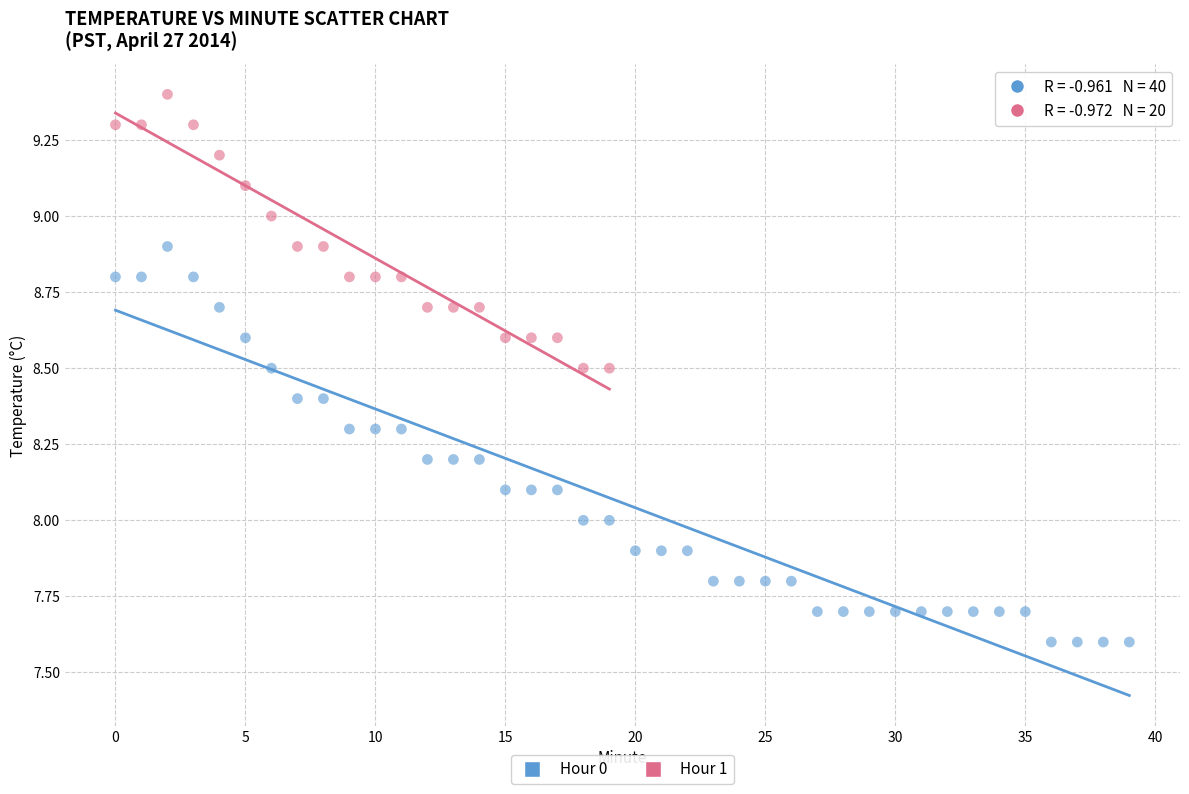

Which series has the largest Y range (max minus min)?

Hour 0